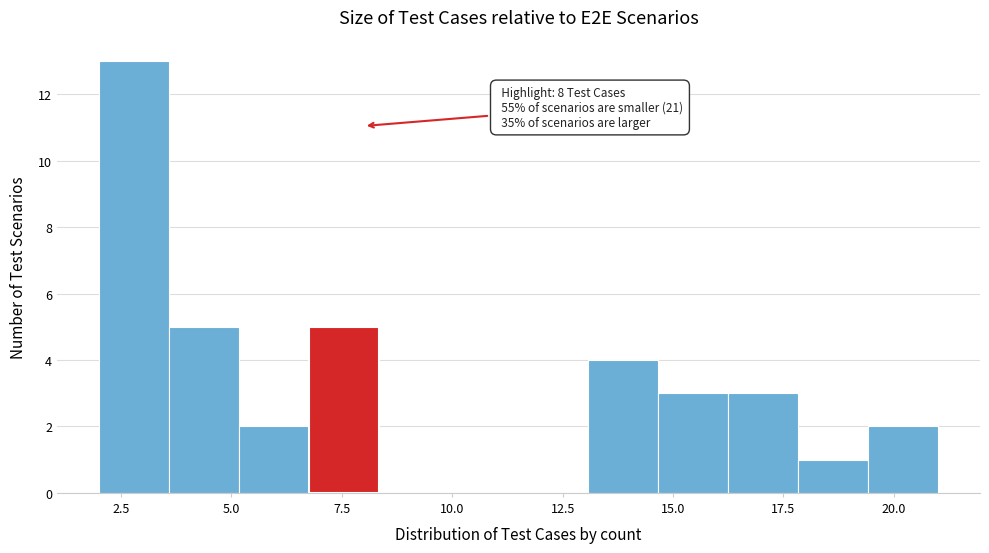

Around what value on the x-axis is the tallest bar? Give the approximate position of its centre, as read against the axis.

3.0